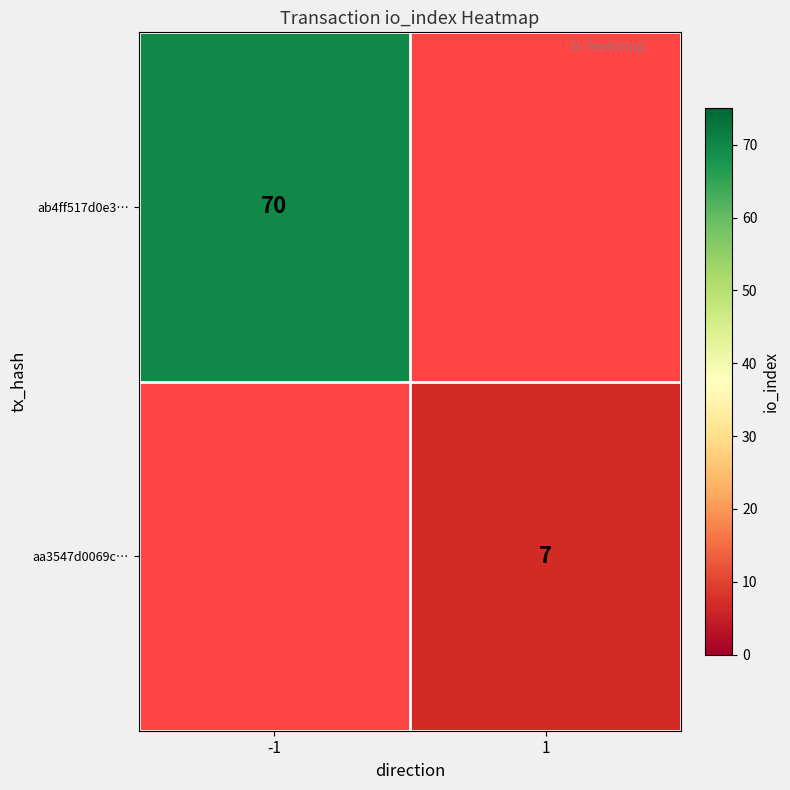

The aa3547d0069c… series shows 4 at 1. True or false?

False